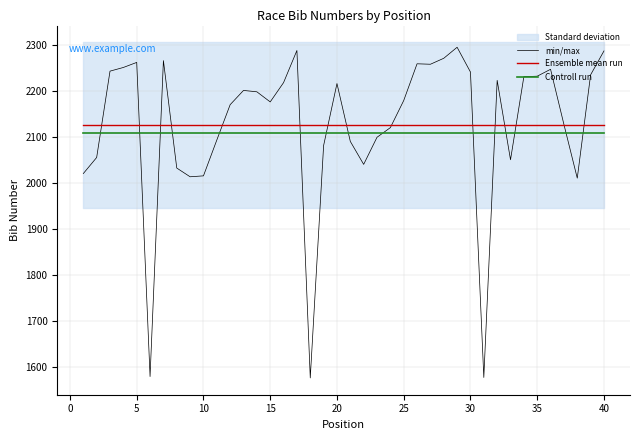

True or false: Controll run has more than 0 points higher than both neighbors.

False